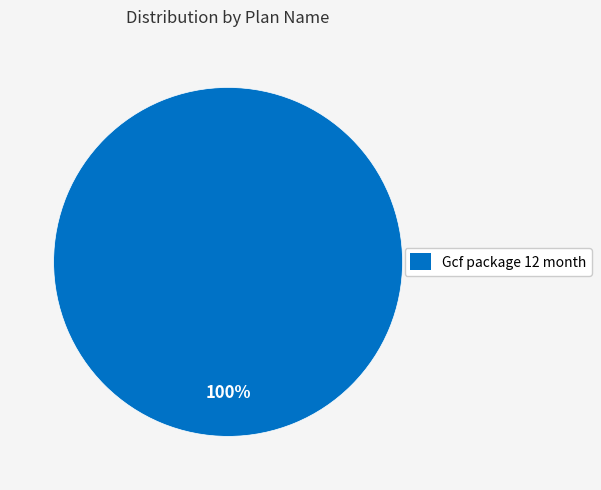

Rank the categories by value from highest to lowest.

Gcf package 12 month